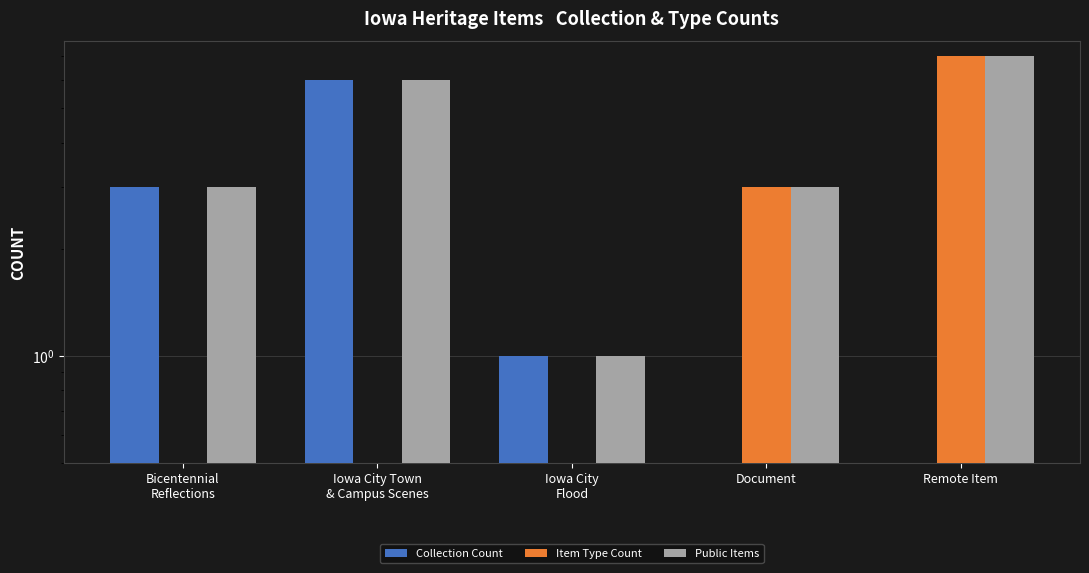

At which label is Item Type Count closest to 3?

Document